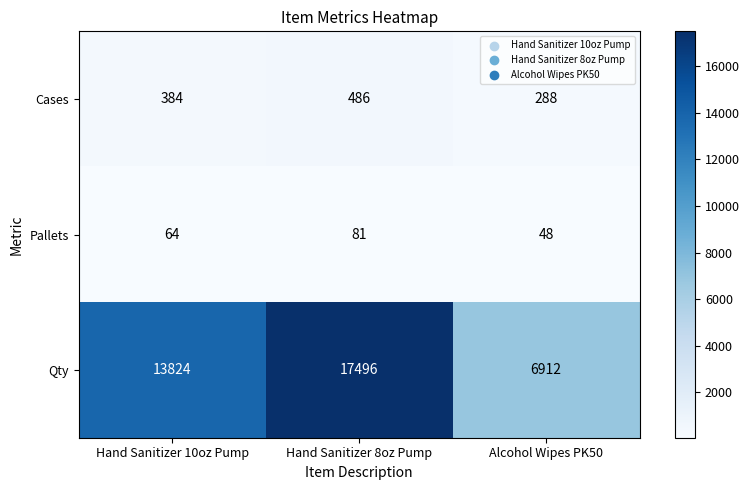

Which series has the widest spread of values?

Qty